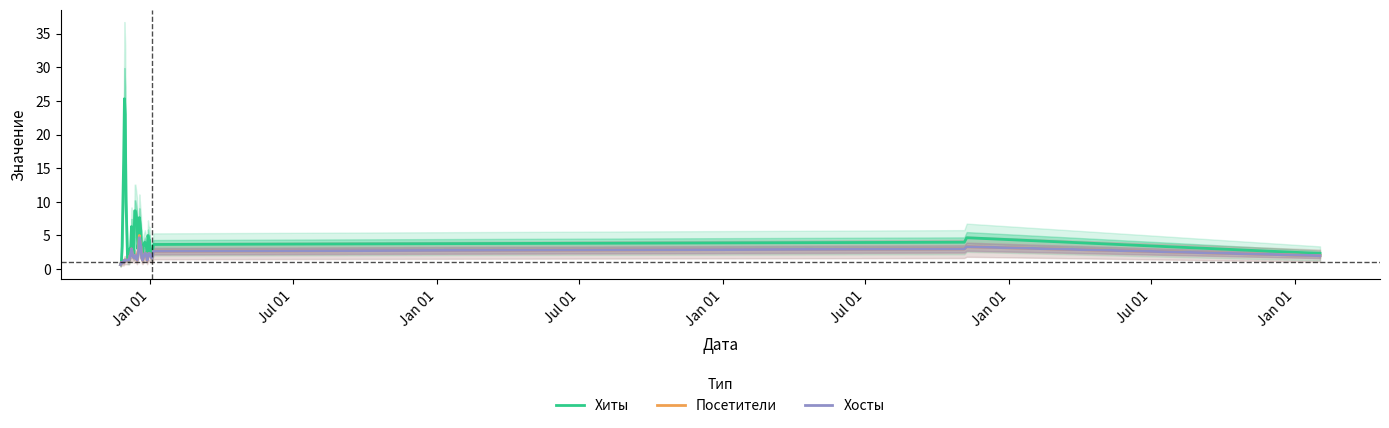

True or false: Посетители and Хиты cross at least once.

False